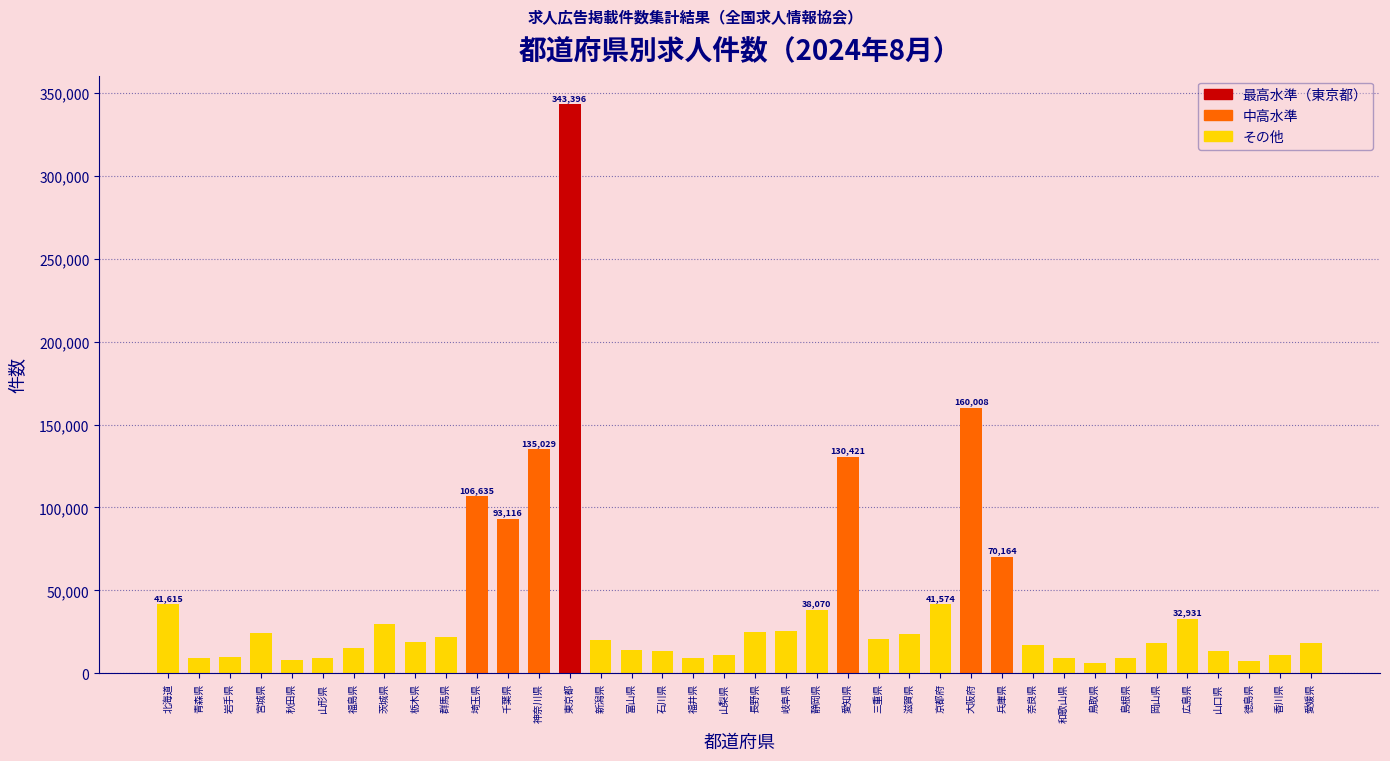

What is the greatest value displayed?

343396.5